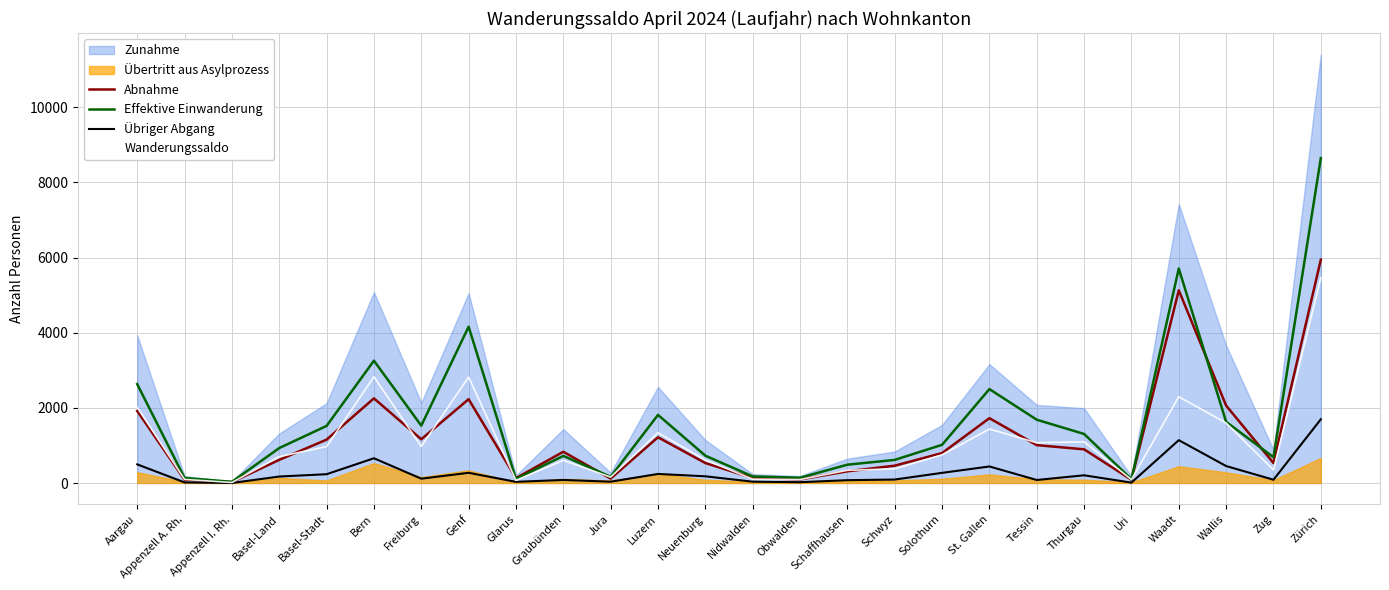

At which label does Wanderungssaldo reach its peak?

Zürich